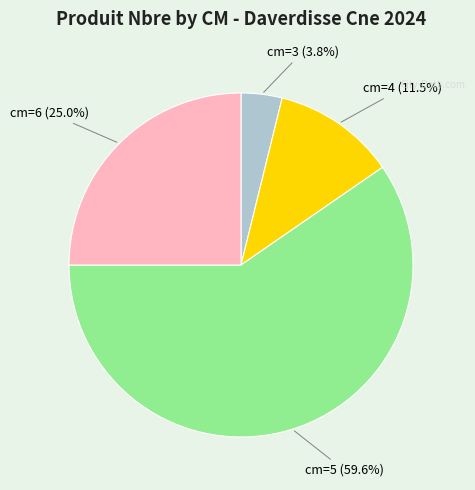

To the nearest percent, what is the average slice percentage?

25%